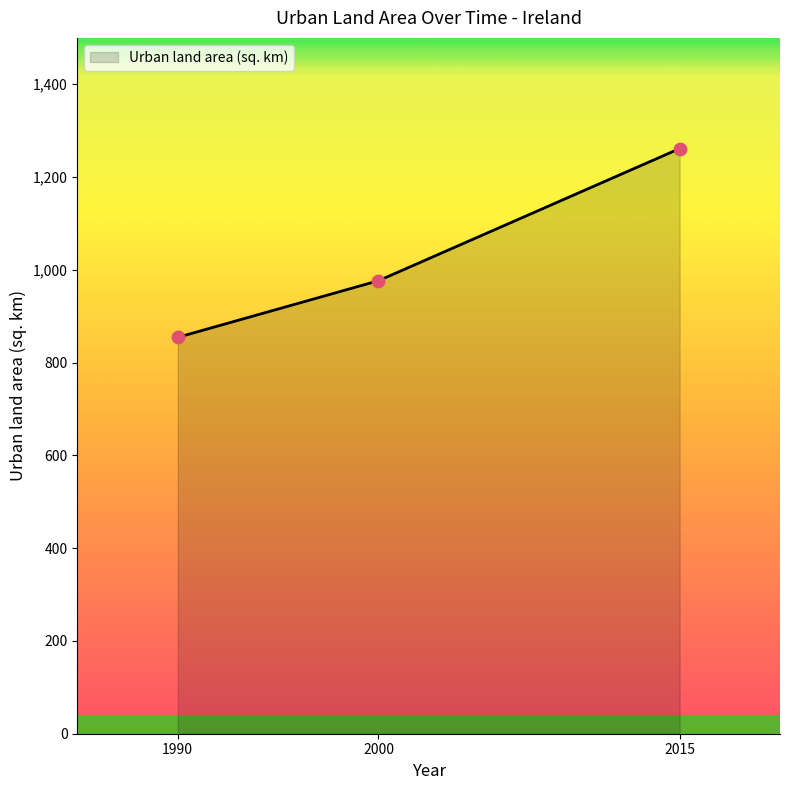

What is the change in value from 1990 to 2015?

+406.9